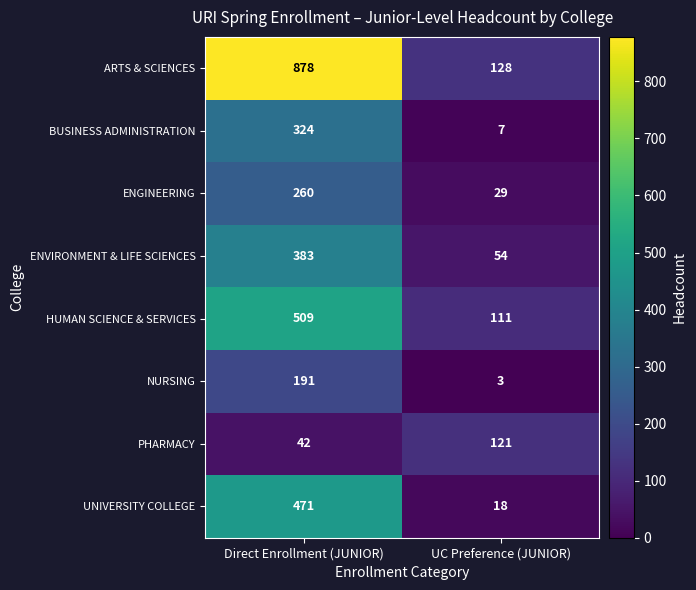

At which label is UNIVERSITY COLLEGE closest to 244?

UC Preference (JUNIOR)